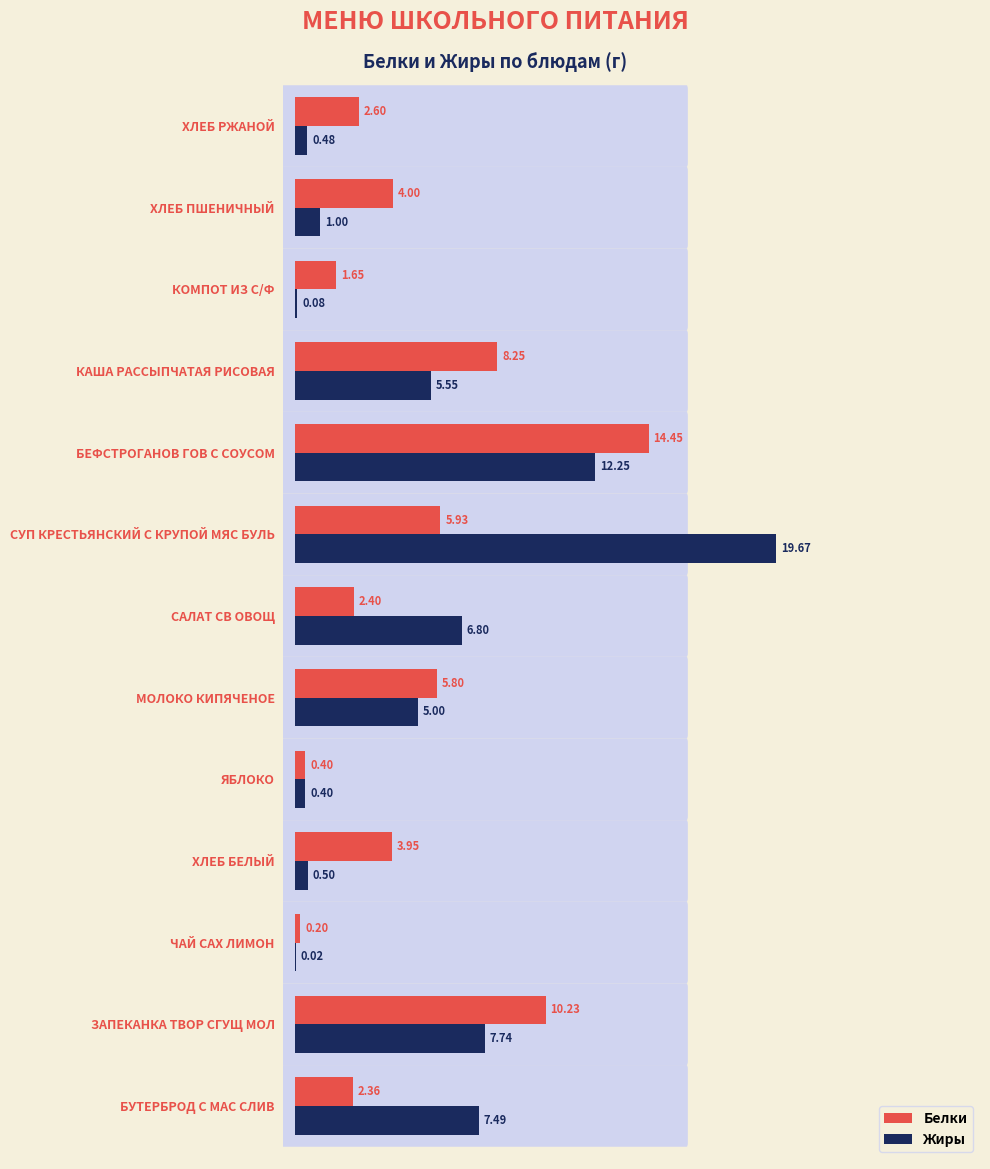

At which label is Белки closest to 7?

СУП КРЕСТЬЯНСКИЙ С КРУПОЙ МЯС БУЛЬ